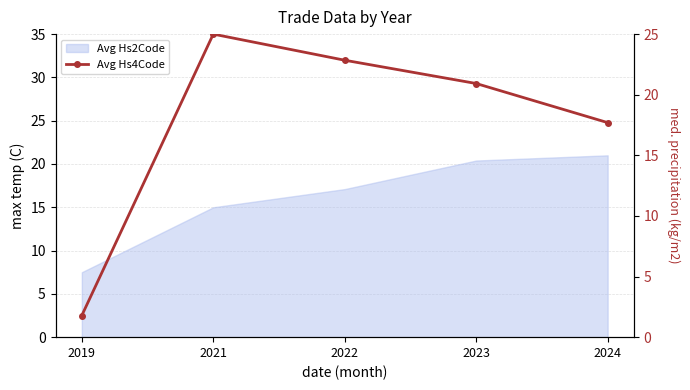

The value at 2019 is 1.8. True or false?

True